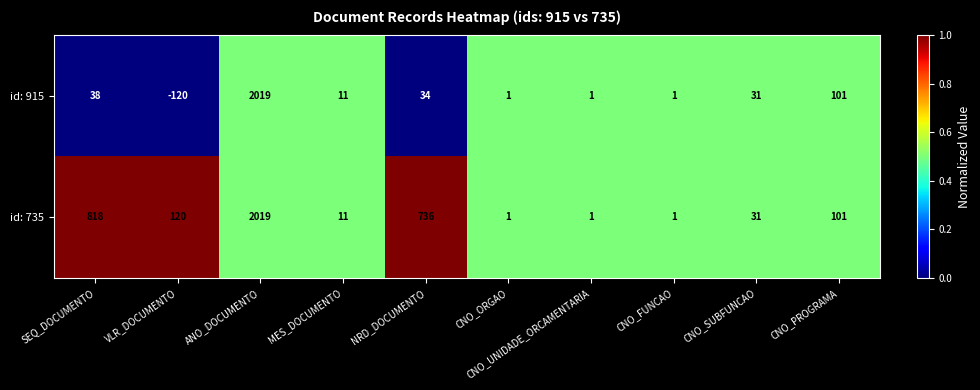

Which category has the highest value in the id: 915 series?

ANO_DOCUMENTO